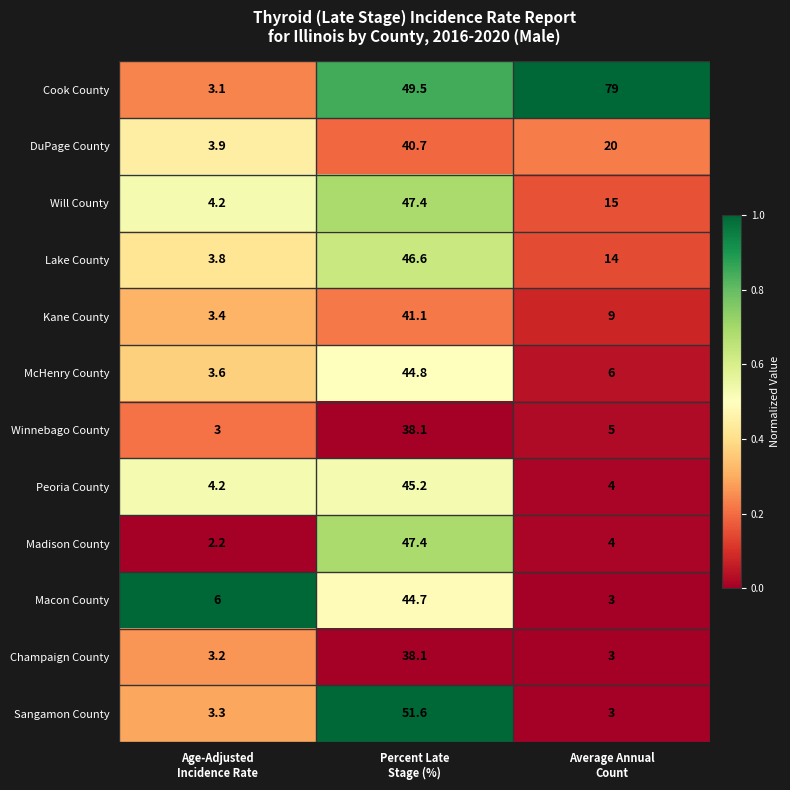

What is the greatest value displayed?

79.0